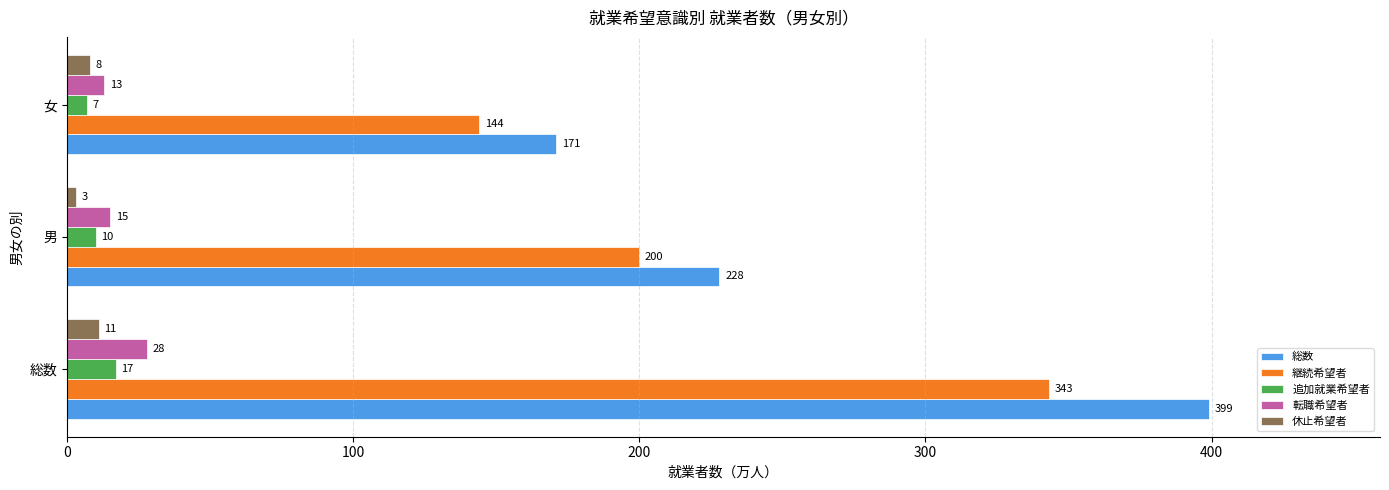

Which series has the largest total across all categories?

総数